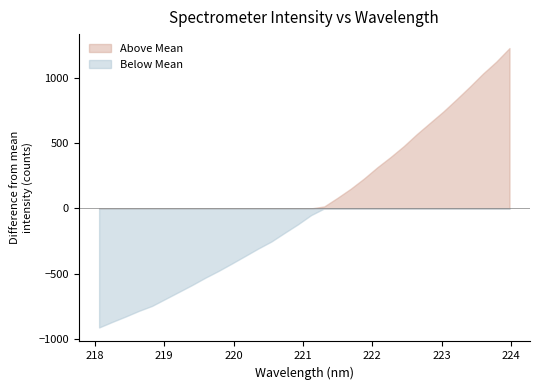

List the labels in order of value, smallest first.

218.0596, 218.2508, 218.442, 218.6332, 218.8244, 219.0156, 219.2067, 219.3979, 219.589, 219.7801, 219.9712, 220.1623, 220.3533, 220.5444, 220.7354, 220.9264, 221.1174, 221.3083, 221.4993, 221.6902, 221.8812, 222.0721, 222.263, 222.4538, 222.6447, 222.8355, 223.0264, 223.2172, 223.408, 223.5987, 223.7895, 223.9802